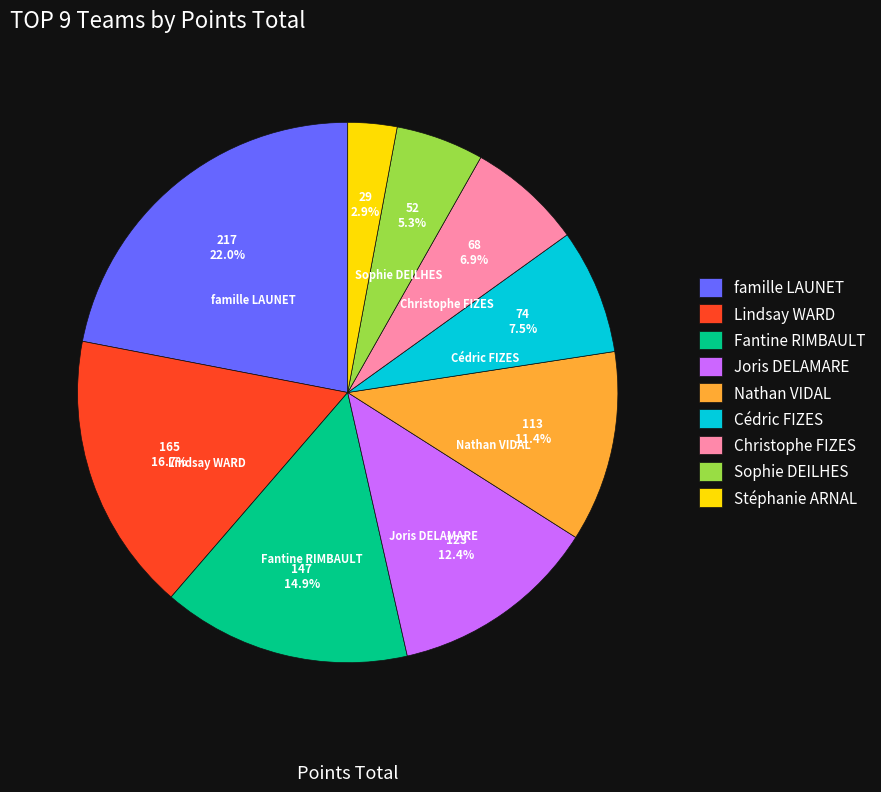

Does Lindsay WARD account for over 50% of the chart?

No